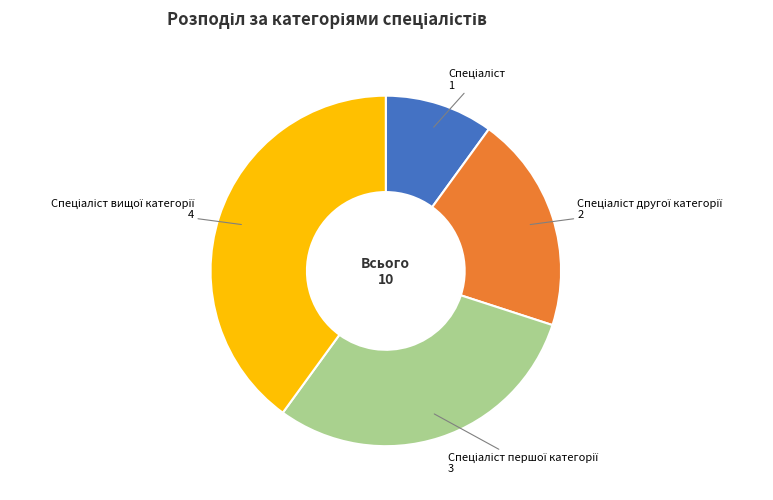

Is there a majority slice in this chart?

No